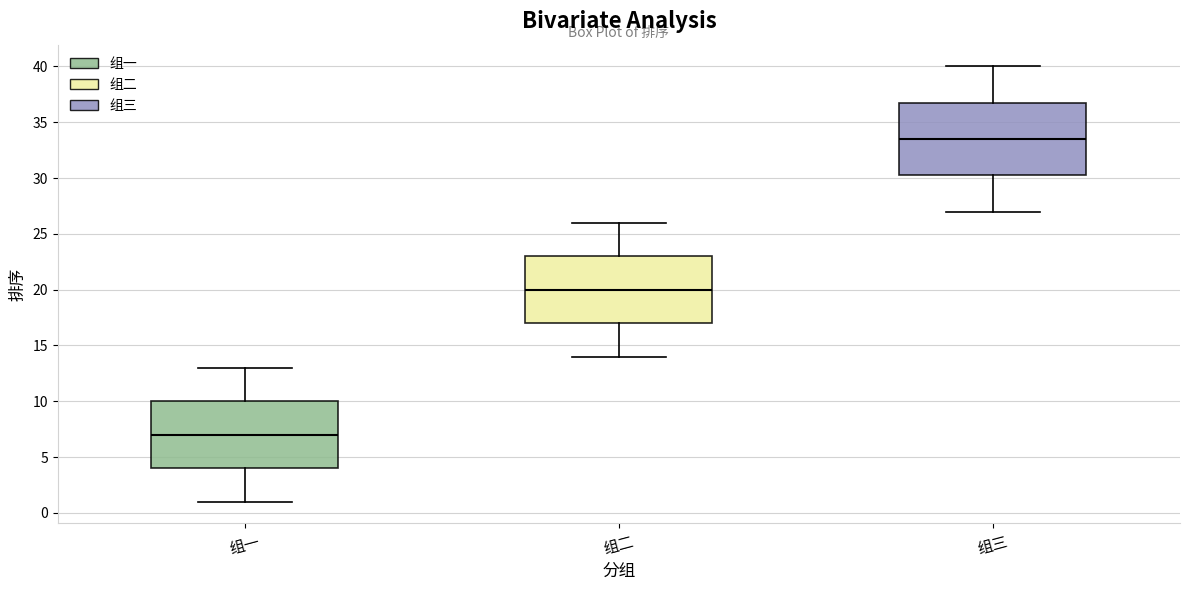

Where does the lower whisker of the box for 组三 end on the y-axis? The values are not printed on the chart, so give them approximately, as read against the axis.

27.0